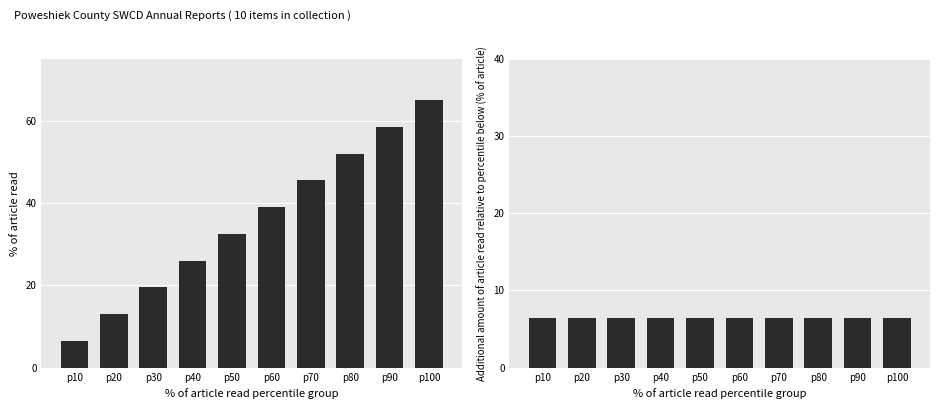

Count the number of categories in the chart.

10